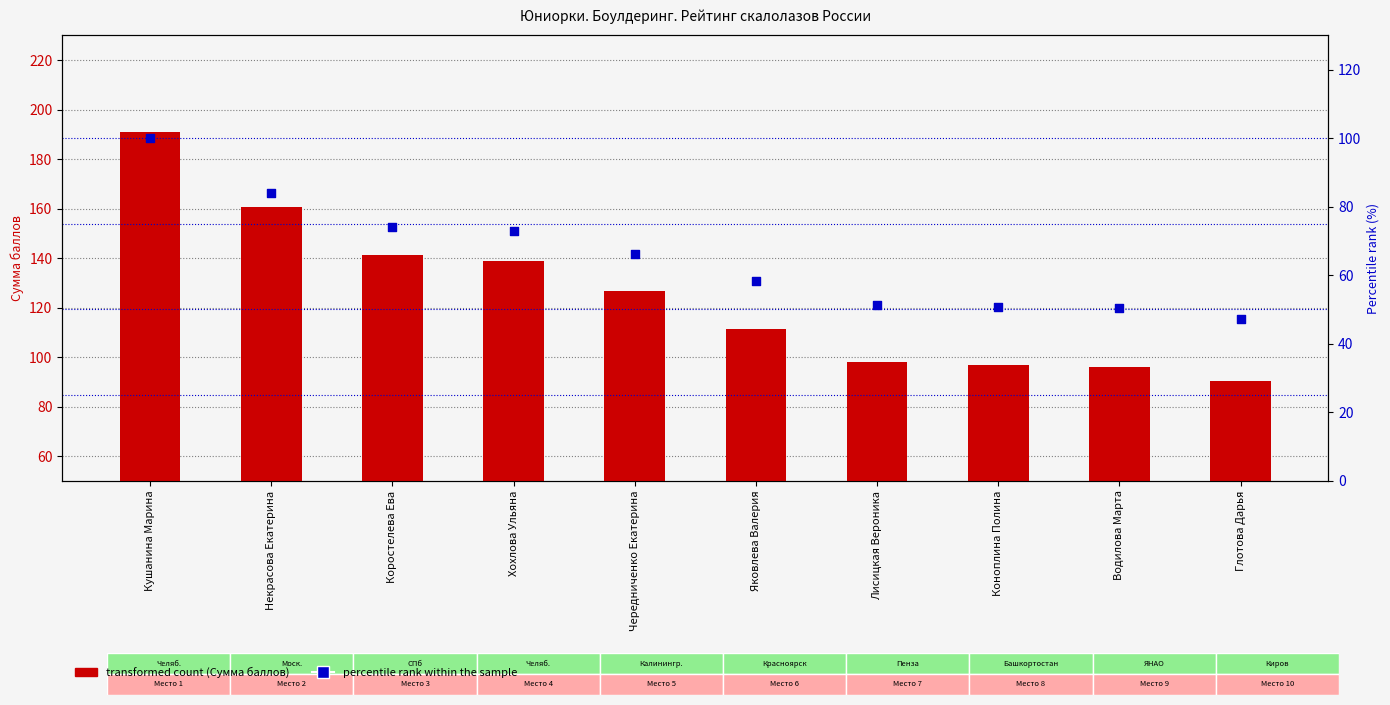

Which series reaches the maximum Y coordinate?

transformed count (Сумма баллов)